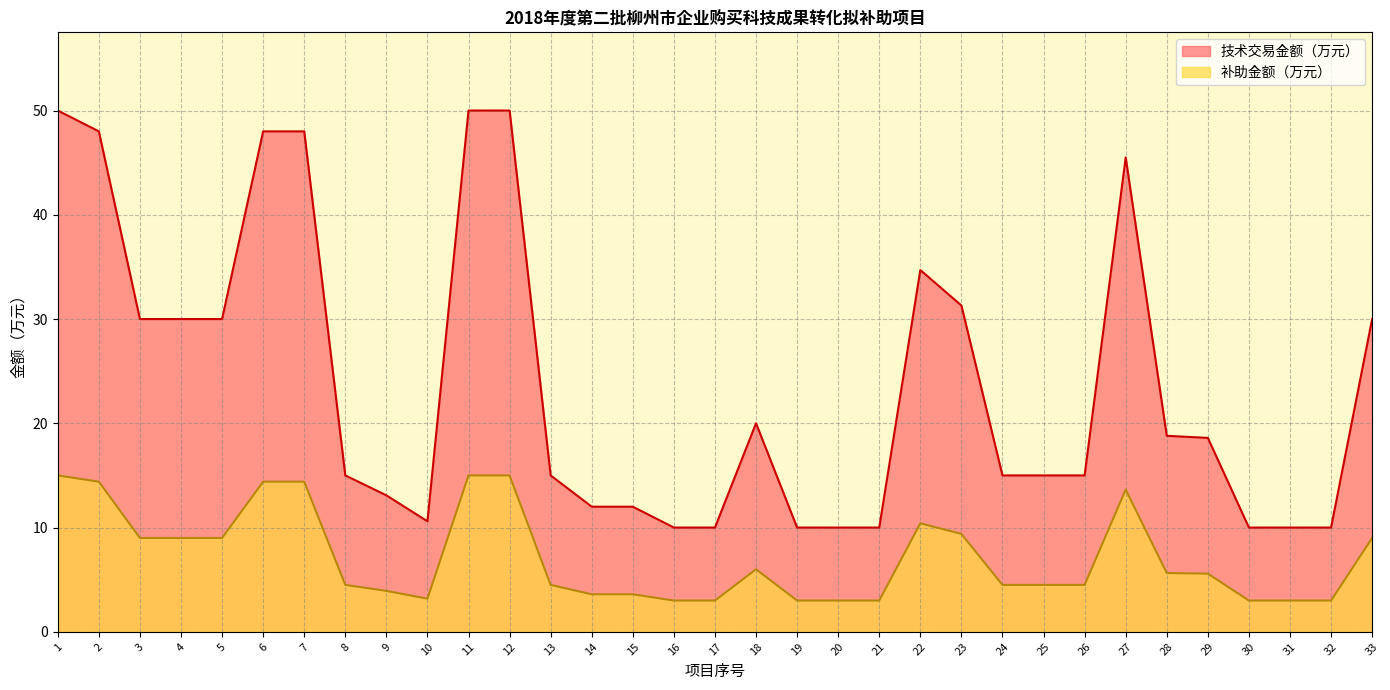

True or false: 技术交易金额（万元） and 补助金额（万元） cross at least once.

False